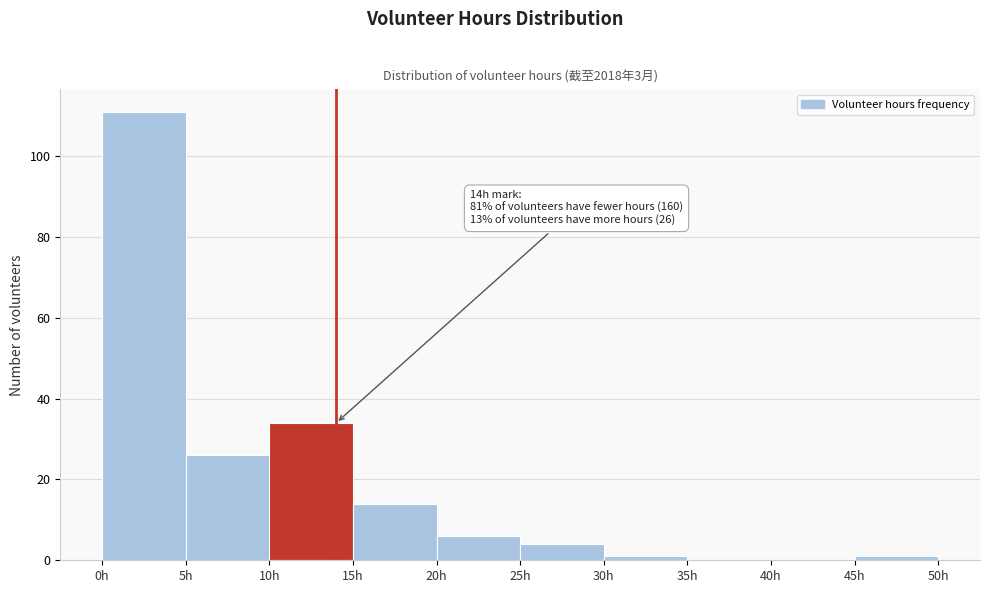

Over which range of the x-axis is the bar tallest?

0 to 5